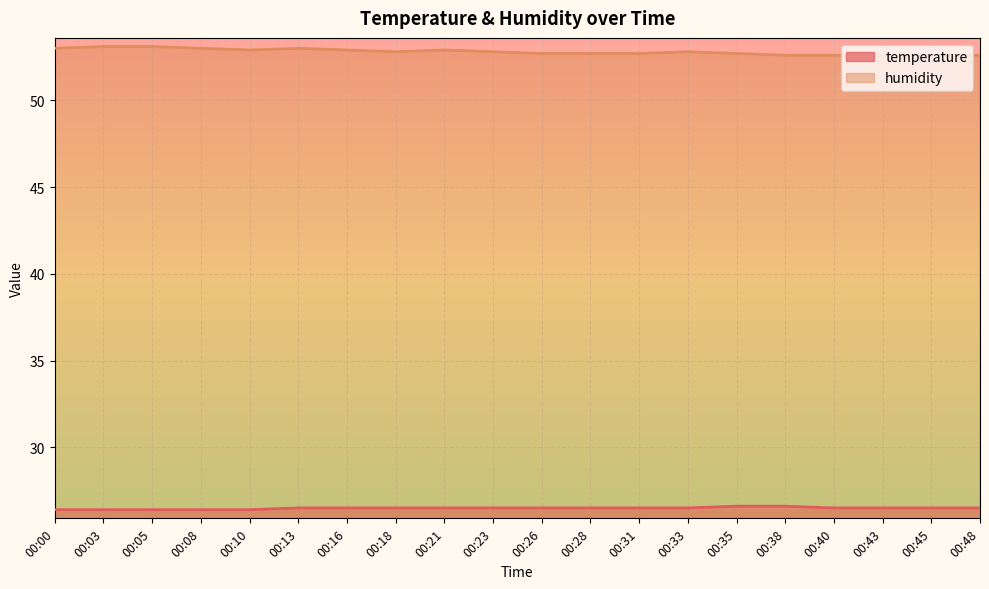

What is the average value of the temperature series?

26.5